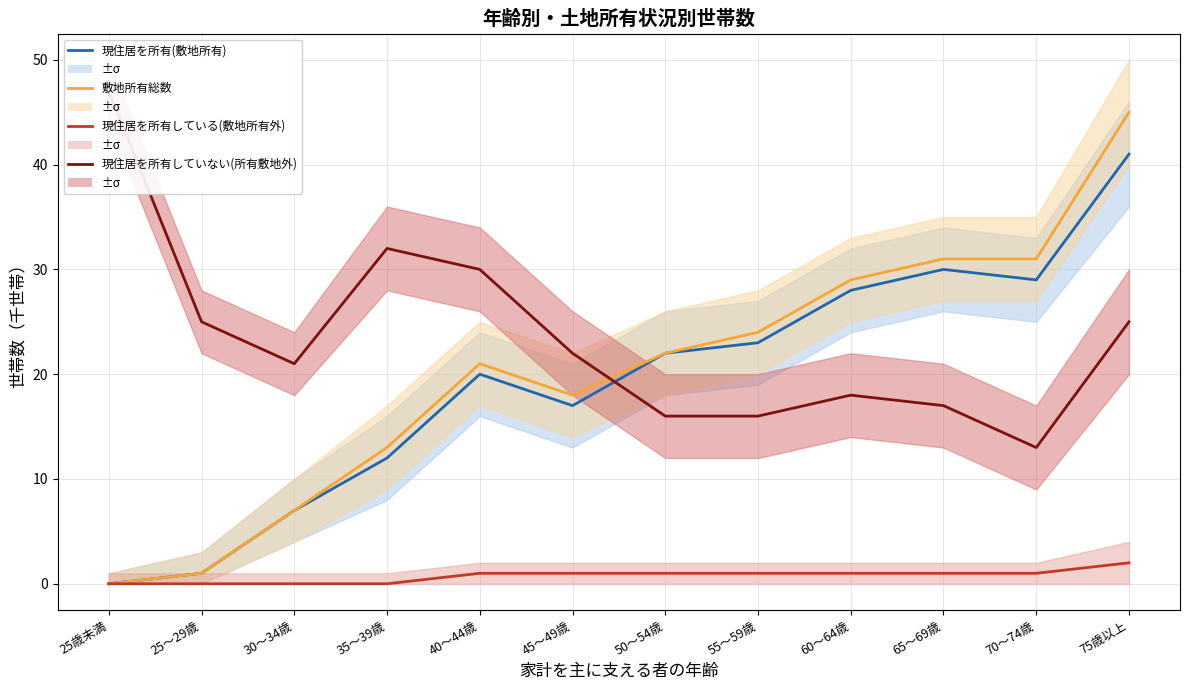

In 現住居を所有(敷地所有), how many points are higher than both neighbors (excluding endpoints)?

2